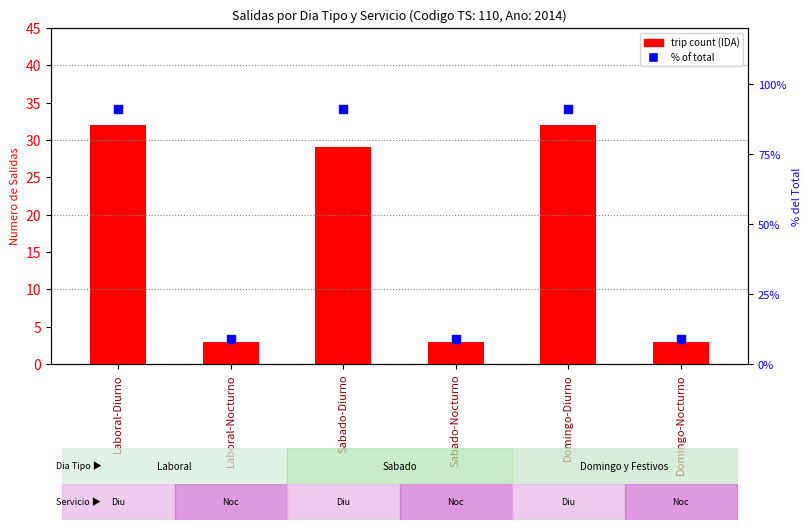

Which series reaches the maximum Y coordinate?

% of total